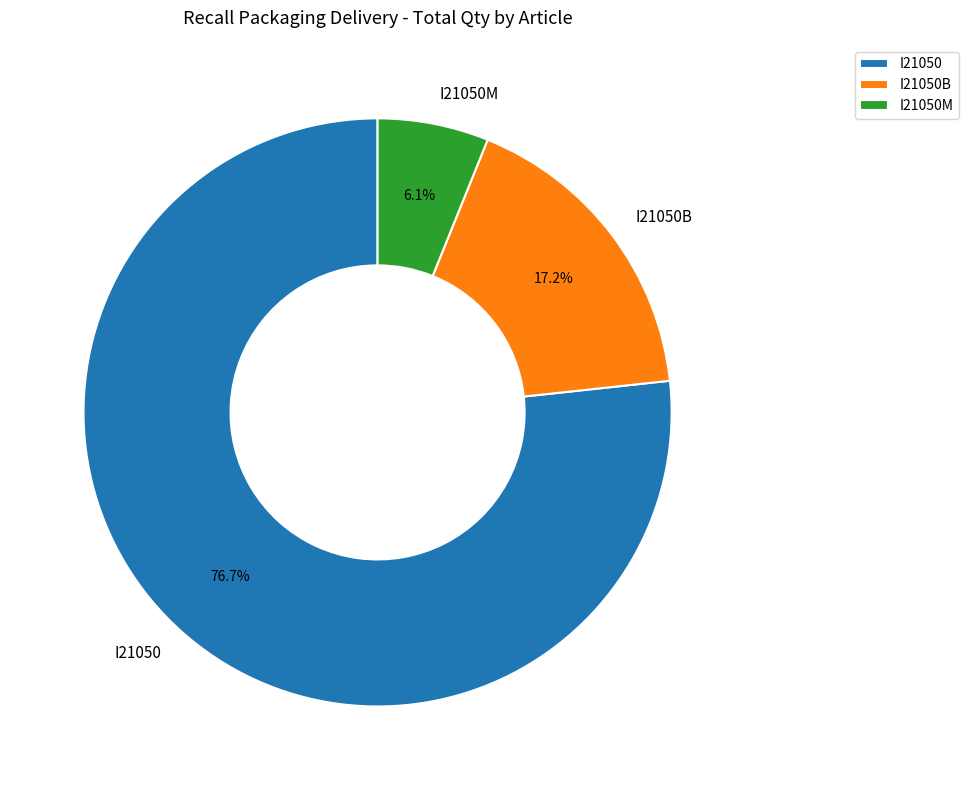

Rank the categories by value from lowest to highest.

I21050M, I21050B, I21050